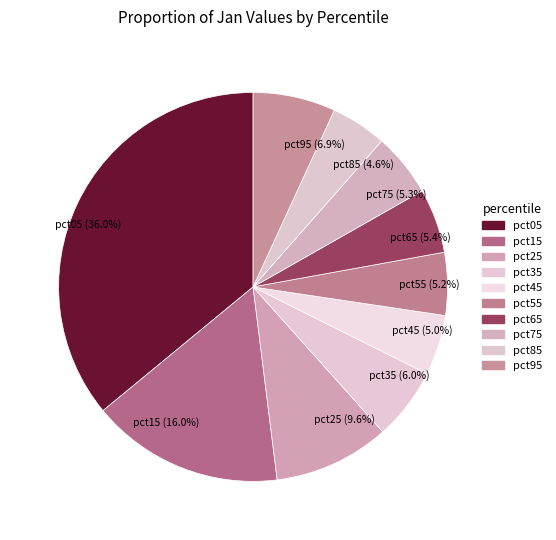

To the nearest percent, what percentage of the pie is pct95?

7%